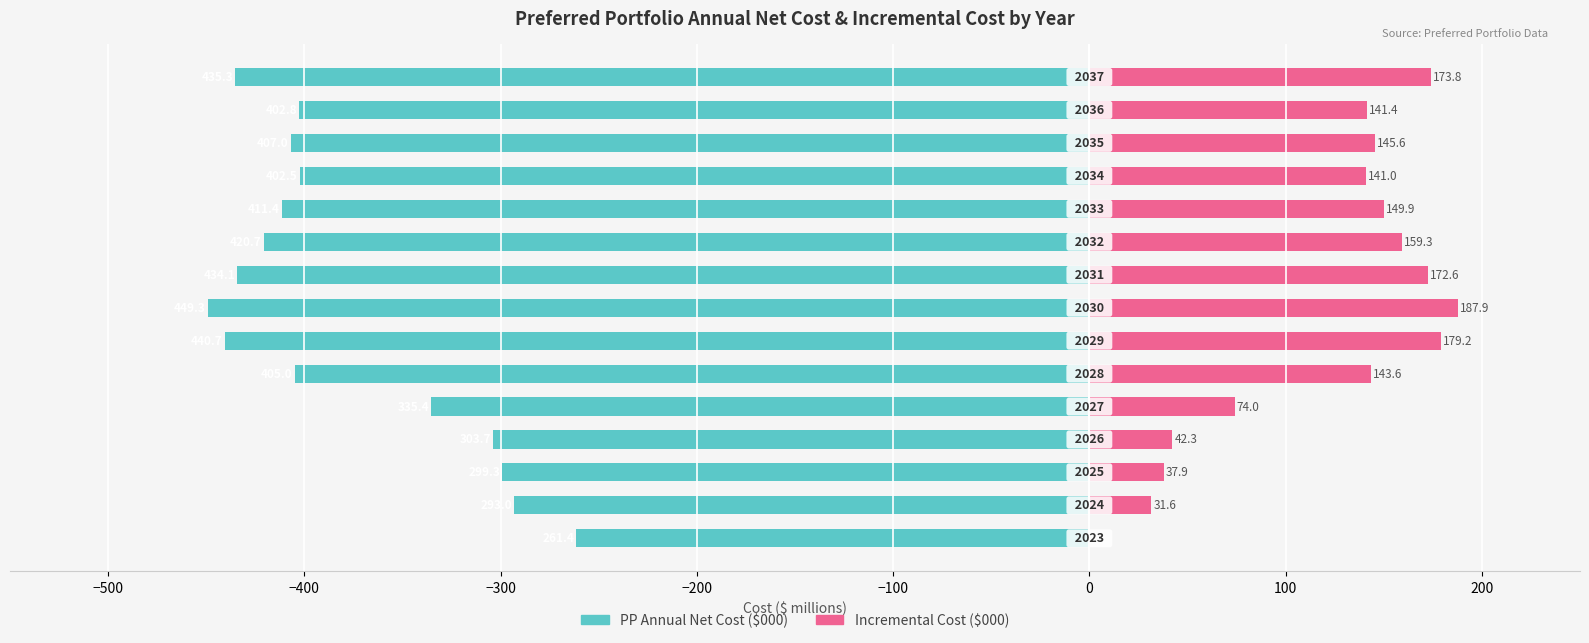

What position from the left is 10?

11